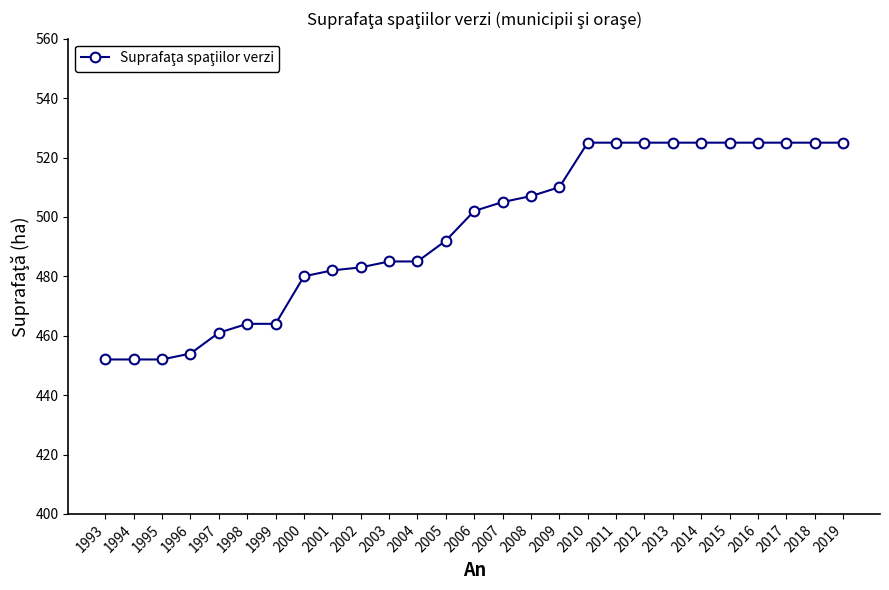

How many values are below 502?

13